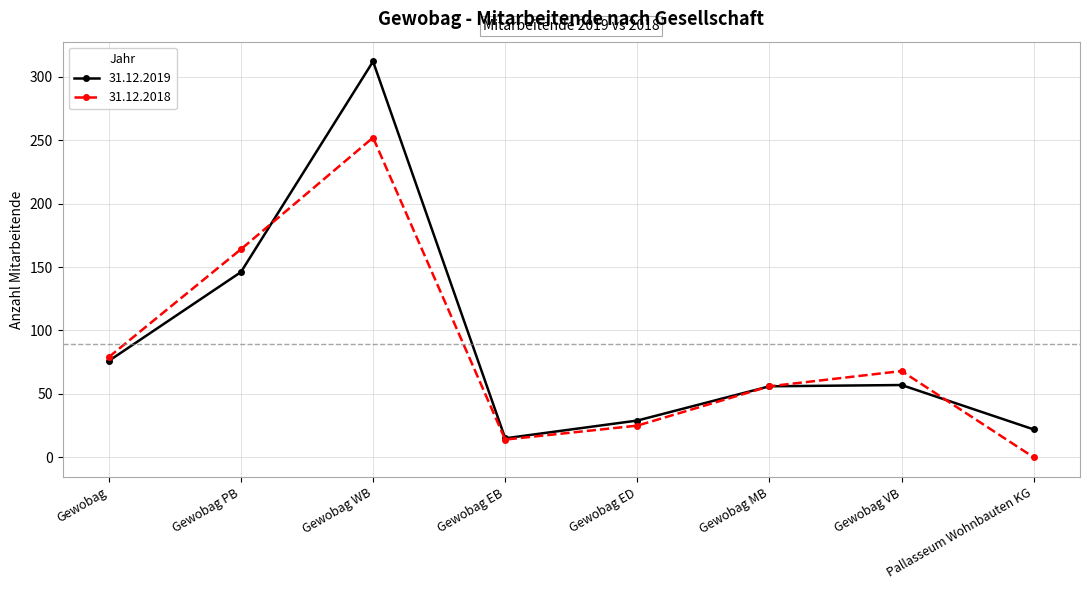

After their last crossing, which series has the higher values: 31.12.2018 or 31.12.2019?

31.12.2019